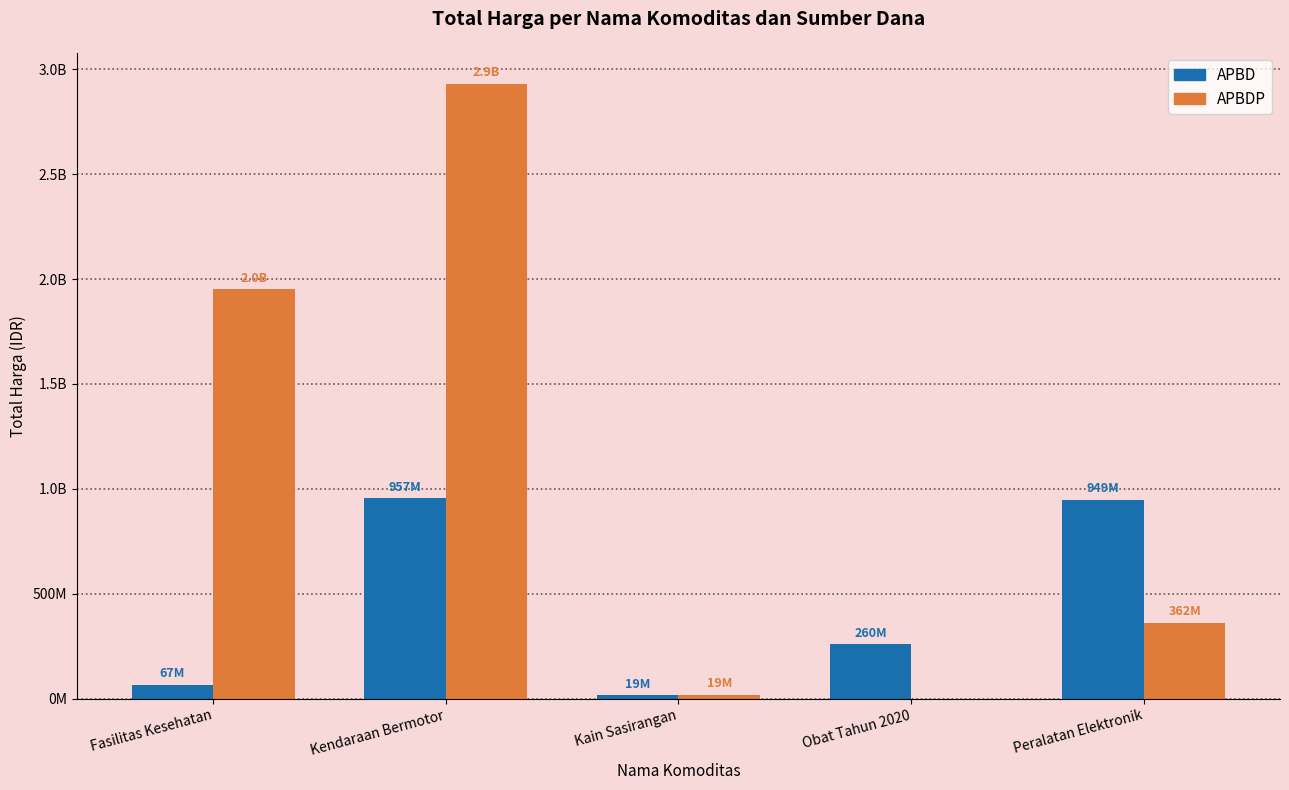

The APBDP series shows 3004518081 at Fasilitas Kesehatan. True or false?

False